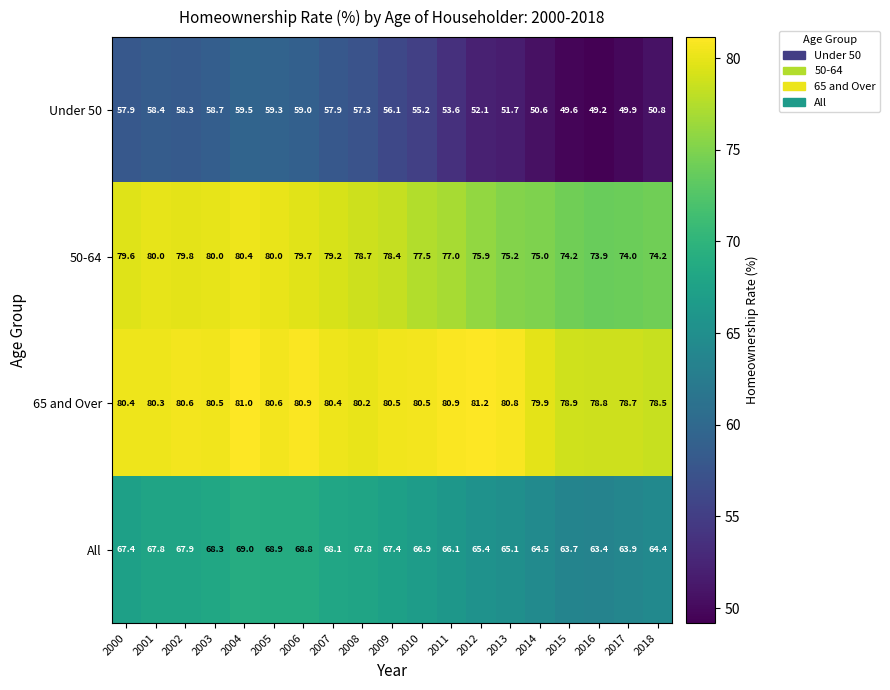

Is the value of Under 50 at 2017 greater than the value of All at 2017?

No